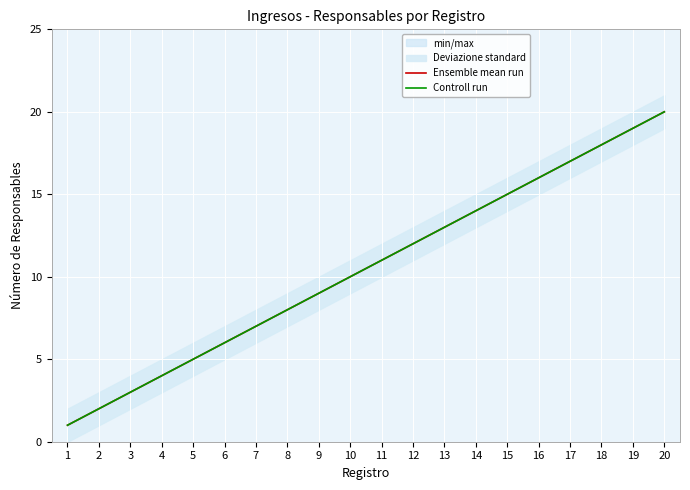

The Controll run series shows 1 at 2. True or false?

False